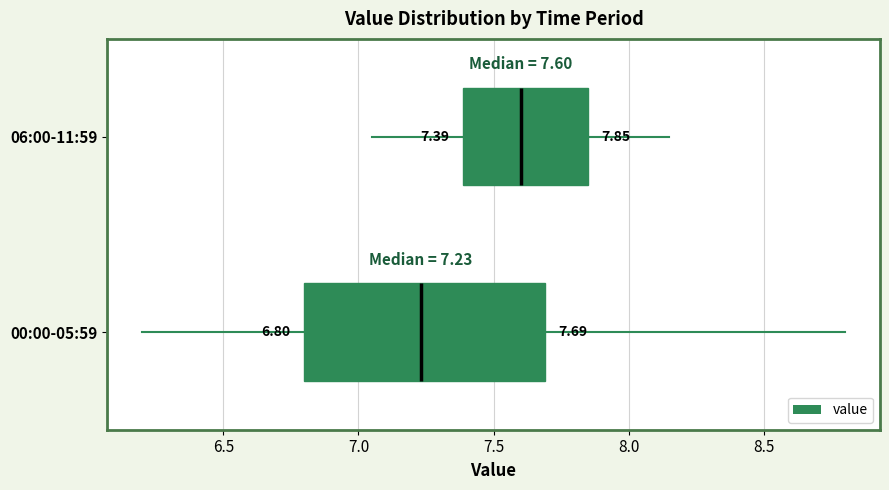

Comparing the boxes themselves (not the whiskers), which one is the widest?

00:00-05:59